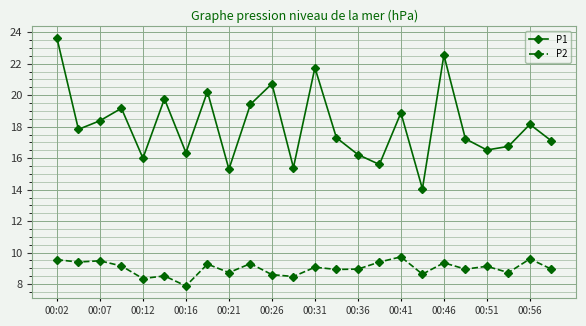

Which series has the widest spread of values?

P1